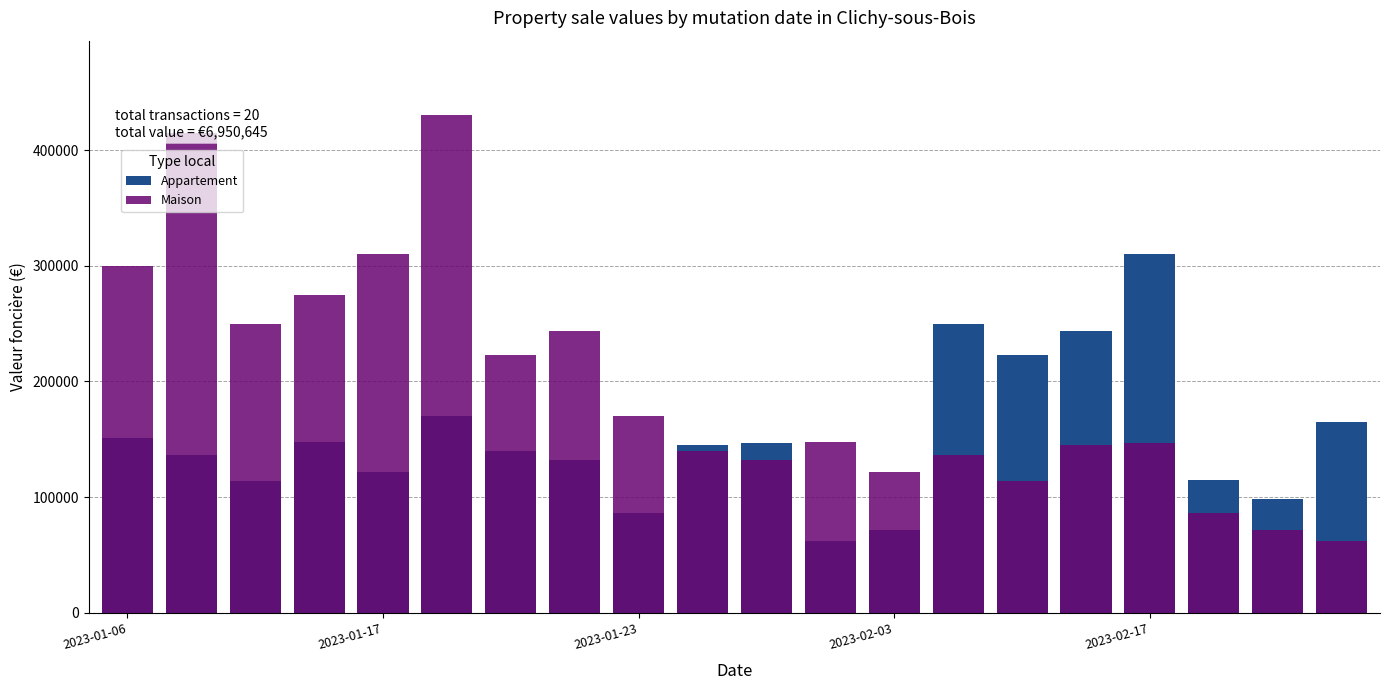

What is the difference between the maximum and minimum values in the Appartement series?

248271.2